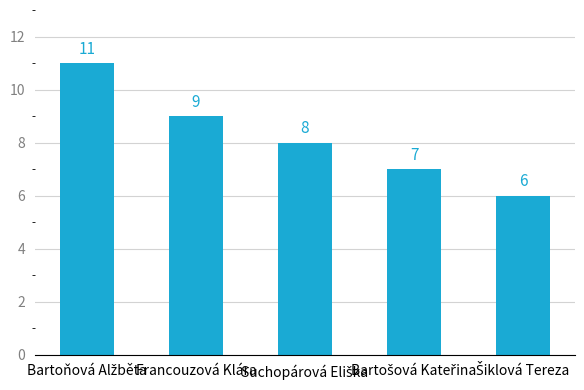

The chart shows a value of 9 at Francouzová Klára. True or false?

True